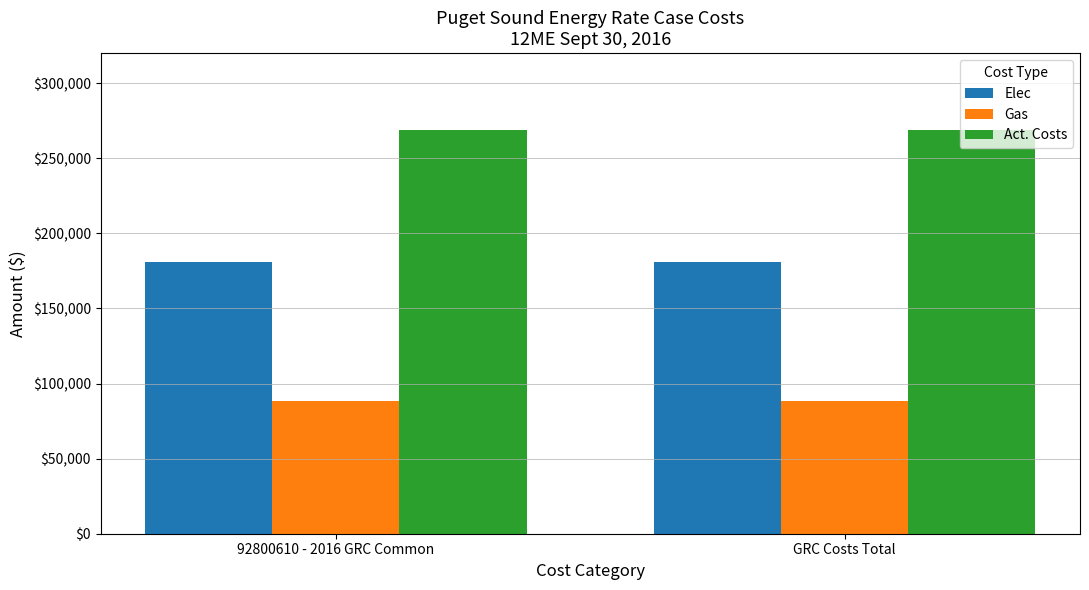

How many groups of bars are there?

2